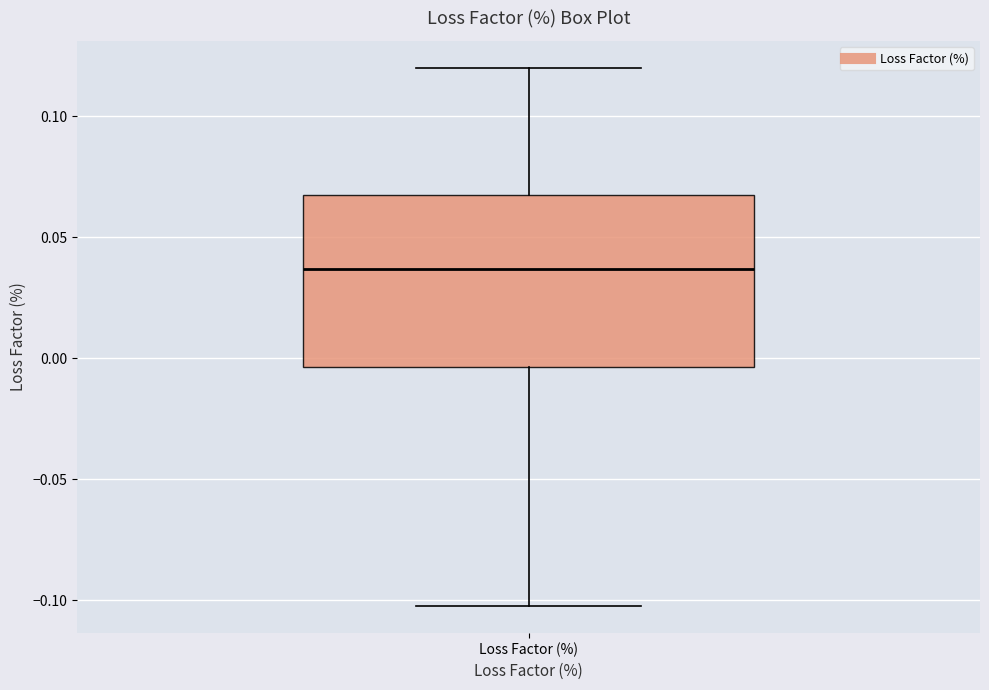

Read this box plot against the y-axis: the position of the median line, the range covered by the box, and the ends of both whiskers. The values are not printed on the chart, so give them approximately, as read against the axis.

median 0.035, box -0.005 to 0.070, whiskers -0.100 to 0.120